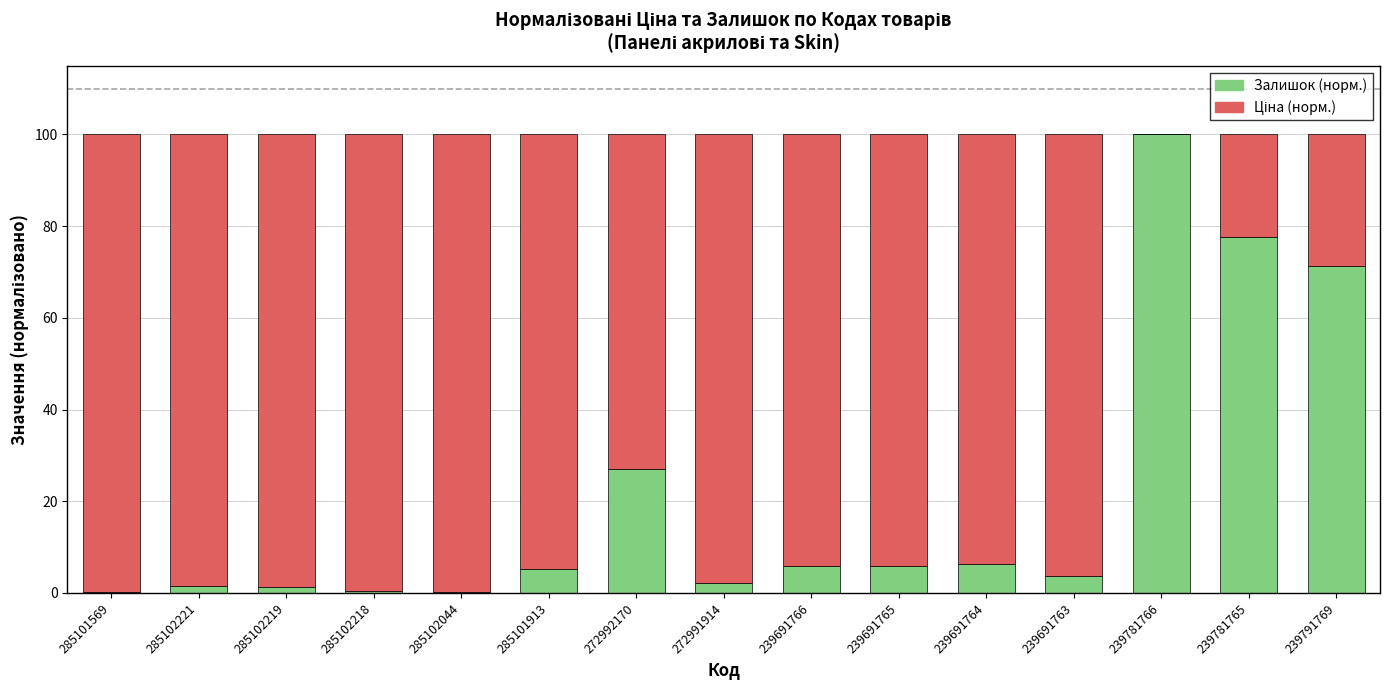

The Залишок (норм.) series shows 5.9 at 239691766. True or false?

True